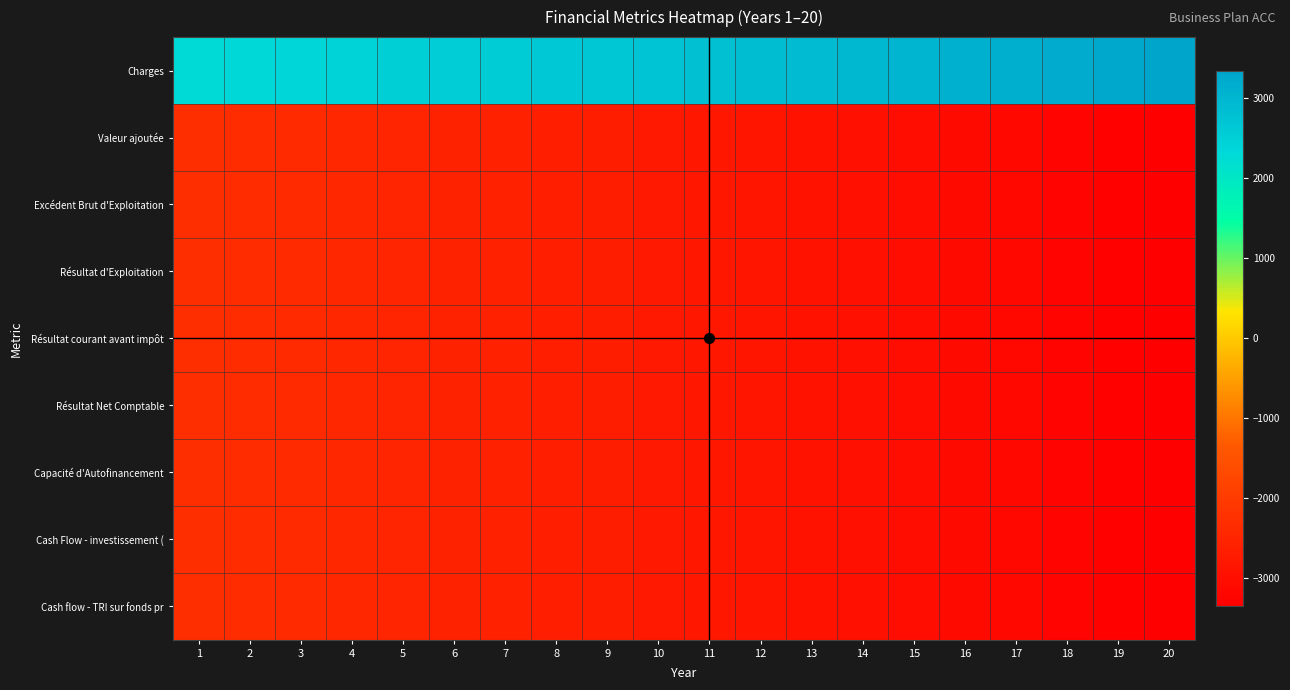

Reading left to right, list all the values displayed in this chart.

Charges: 1=2295.0	2=2340.9	3=2387.7	4=2435.5	5=2484.2	6=2533.9	7=2584.5	8=2636.2	9=2689.0	10=2742.7	11=2797.6	12=2853.5	13=2910.6	14=2968.8	15=3028.2	16=3088.8	17=3150.5	18=3213.6	19=3277.8	20=3343.4
Valeur ajoutée: 1=-2295.0	2=-2340.9	3=-2387.7	4=-2435.5	5=-2484.2	6=-2533.9	7=-2584.5	8=-2636.2	9=-2689.0	10=-2742.7	11=-2797.6	12=-2853.5	13=-2910.6	14=-2968.8	15=-3028.2	16=-3088.8	17=-3150.5	18=-3213.6	19=-3277.8	20=-3343.4
Excédent Brut d'Exploitation: 1=-2295.0	2=-2340.9	3=-2387.7	4=-2435.5	5=-2484.2	6=-2533.9	7=-2584.5	8=-2636.2	9=-2689.0	10=-2742.7	11=-2797.6	12=-2853.5	13=-2910.6	14=-2968.8	15=-3028.2	16=-3088.8	17=-3150.5	18=-3213.6	19=-3277.8	20=-3343.4
Résultat d'Exploitation: 1=-2295.0	2=-2340.9	3=-2387.7	4=-2435.5	5=-2484.2	6=-2533.9	7=-2584.5	8=-2636.2	9=-2689.0	10=-2742.7	11=-2797.6	12=-2853.5	13=-2910.6	14=-2968.8	15=-3028.2	16=-3088.8	17=-3150.5	18=-3213.6	19=-3277.8	20=-3343.4
Résultat courant avant impôt: 1=-2295.0	2=-2340.9	3=-2387.7	4=-2435.5	5=-2484.2	6=-2533.9	7=-2584.5	8=-2636.2	9=-2689.0	10=-2742.7	11=-2797.6	12=-2853.5	13=-2910.6	14=-2968.8	15=-3028.2	16=-3088.8	17=-3150.5	18=-3213.6	19=-3277.8	20=-3343.4
Résultat Net Comptable: 1=-2295.0	2=-2340.9	3=-2387.7	4=-2435.5	5=-2484.2	6=-2533.9	7=-2584.5	8=-2636.2	9=-2689.0	10=-2742.7	11=-2797.6	12=-2853.5	13=-2910.6	14=-2968.8	15=-3028.2	16=-3088.8	17=-3150.5	18=-3213.6	19=-3277.8	20=-3343.4
Capacité d'Autofinancement: 1=-2295.0	2=-2340.9	3=-2387.7	4=-2435.5	5=-2484.2	6=-2533.9	7=-2584.5	8=-2636.2	9=-2689.0	10=-2742.7	11=-2797.6	12=-2853.5	13=-2910.6	14=-2968.8	15=-3028.2	16=-3088.8	17=-3150.5	18=-3213.6	19=-3277.8	20=-3343.4
Cash Flow - investissement (: 1=-2295.0	2=-2340.9	3=-2387.7	4=-2435.5	5=-2484.2	6=-2533.9	7=-2584.5	8=-2636.2	9=-2689.0	10=-2742.7	11=-2797.6	12=-2853.5	13=-2910.6	14=-2968.8	15=-3028.2	16=-3088.8	17=-3150.5	18=-3213.6	19=-3277.8	20=-3343.4
Cash flow - TRI sur fonds pr: 1=-2295.0	2=-2340.9	3=-2387.7	4=-2435.5	5=-2484.2	6=-2533.9	7=-2584.5	8=-2636.2	9=-2689.0	10=-2742.7	11=-2797.6	12=-2853.5	13=-2910.6	14=-2968.8	15=-3028.2	16=-3088.8	17=-3150.5	18=-3213.6	19=-3277.8	20=-3343.4